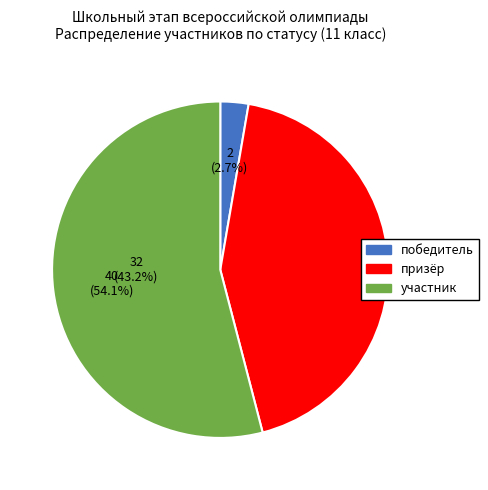

Combined, do участник and призёр account for over 50%?

Yes